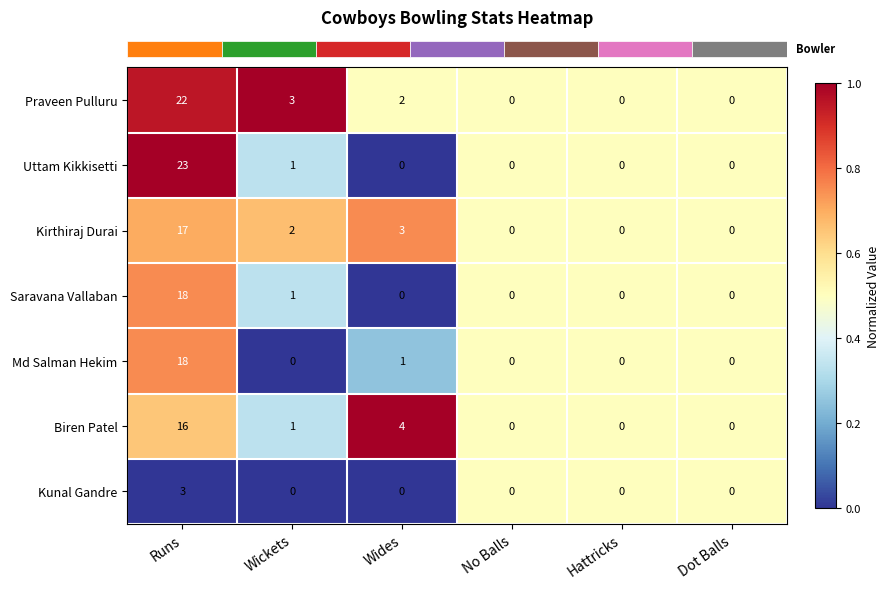

How many series are shown in this chart?

7